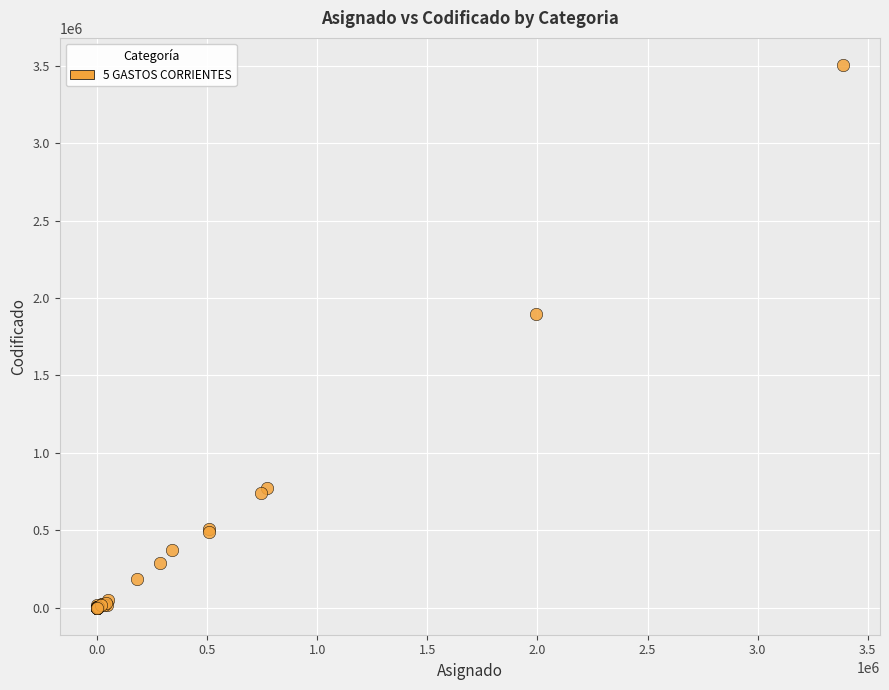

What Y value in the scatter plot is closest to 1752874?

1895260.4